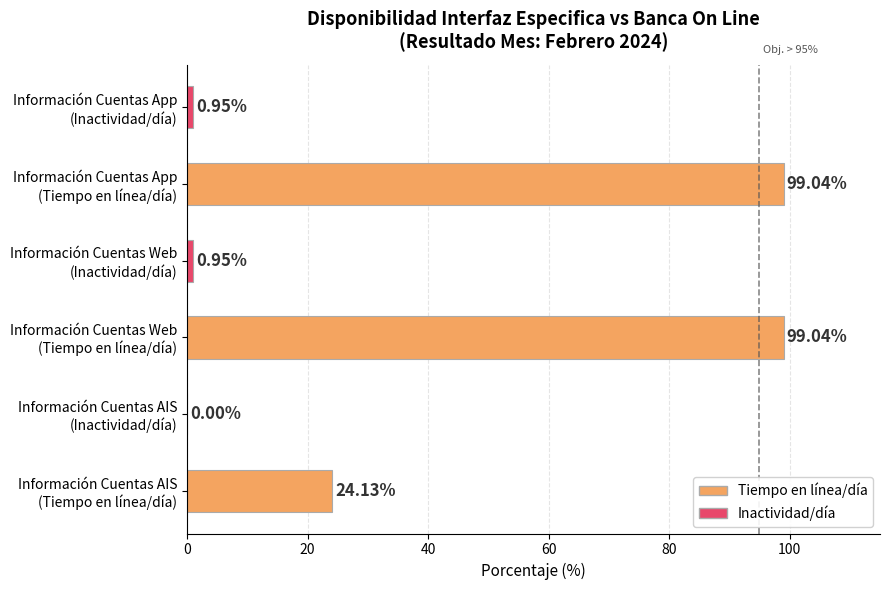

What is the sum of all values?

224.1